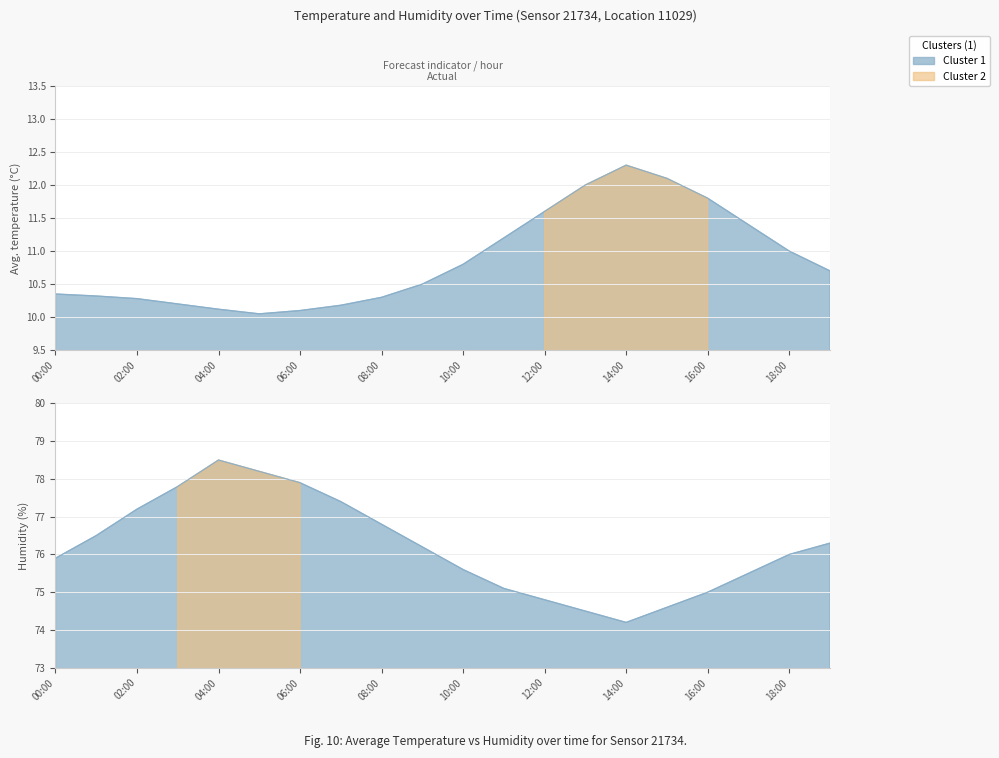

Which series has the largest range (max minus min)?

humidity